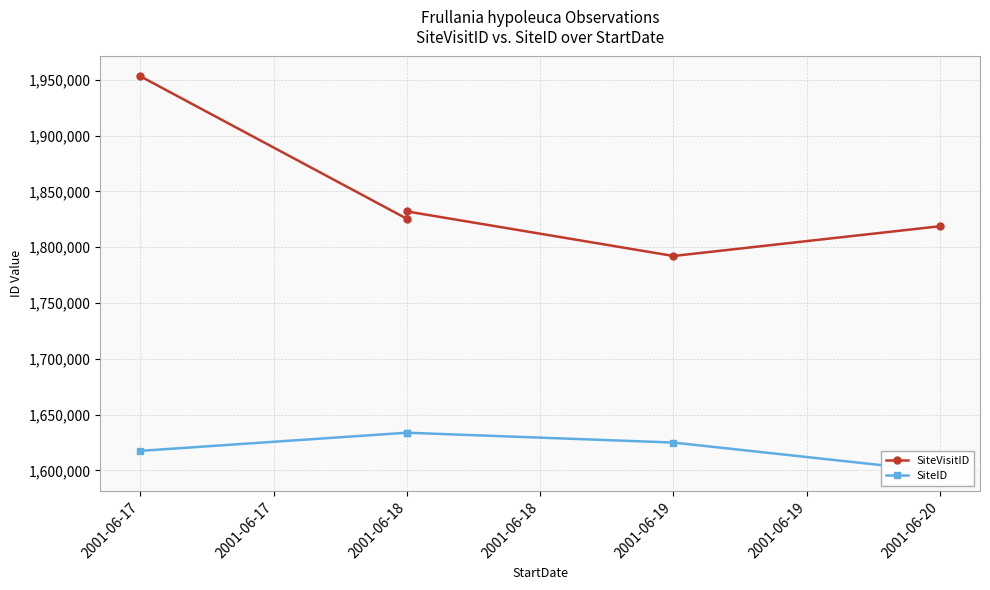

True or false: SiteVisitID and SiteID cross at least once.

False